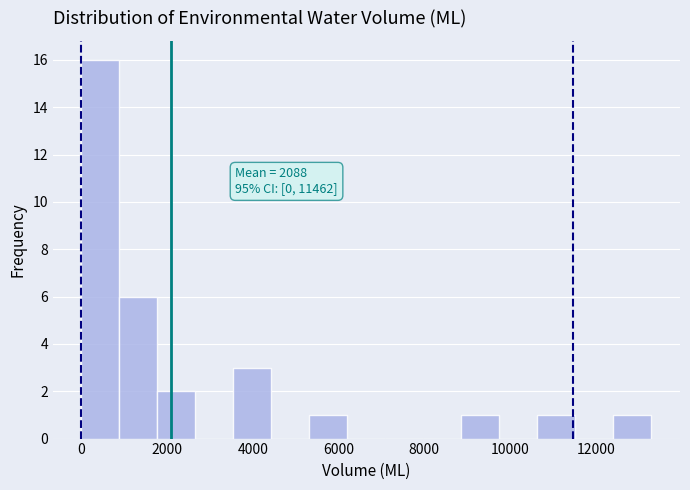

Over which range of the x-axis is the bar tallest?

0 to 800